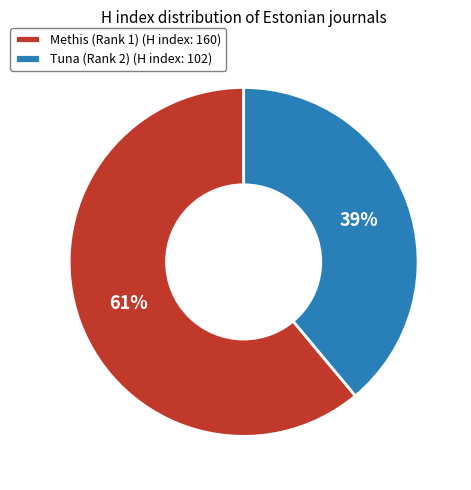

What is the majority slice?

Methis (Rank 1)